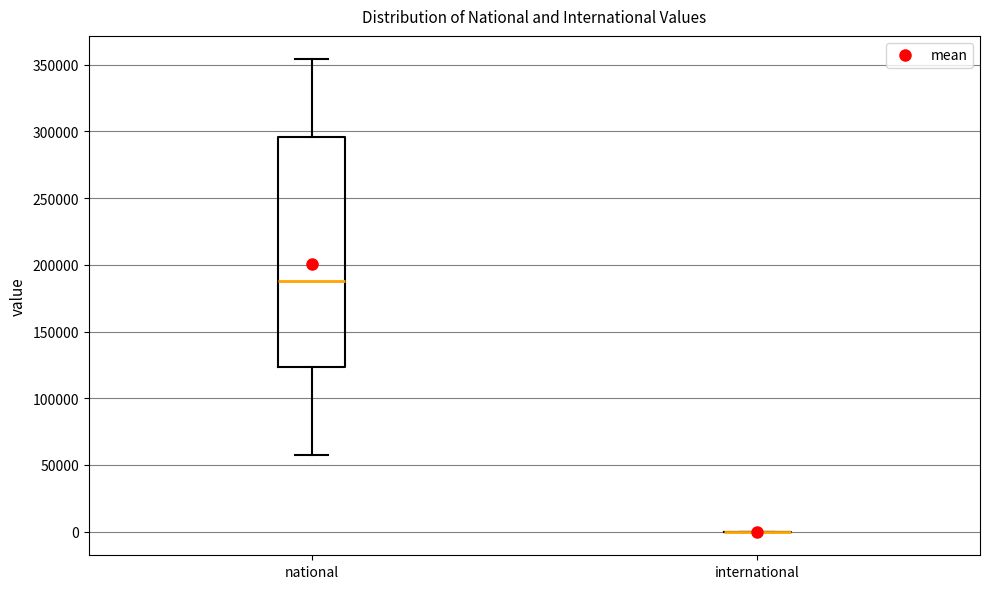

Reading left to right, read every box against the y-axis: the position of its median line, the range the box covers, and the ends of its whiskers. The values are not printed on the chart, so give them approximately, as read against the axis.

national: median 190000, box 125000 to 295000, whiskers 60000 to 355000
international: box collapsed to a line at 0, whiskers 0 to 0